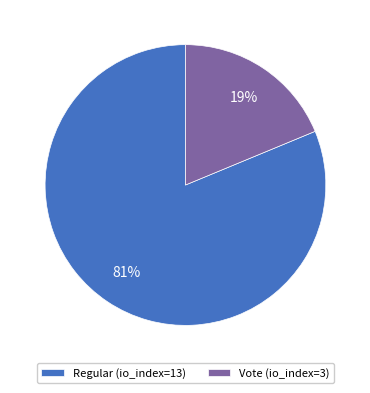

Which slice is the largest?

Regular (io_index=13)